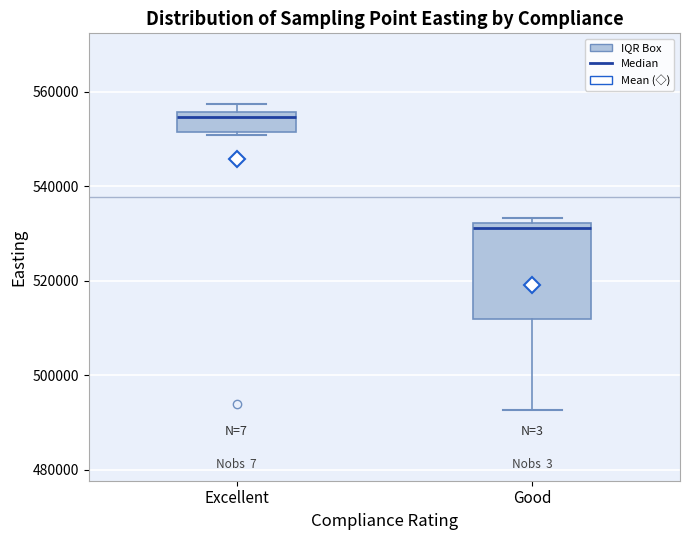

Where does the median line of the box for Excellent sit on the y-axis? The values are not printed on the chart, so give them approximately, as read against the axis.

554000